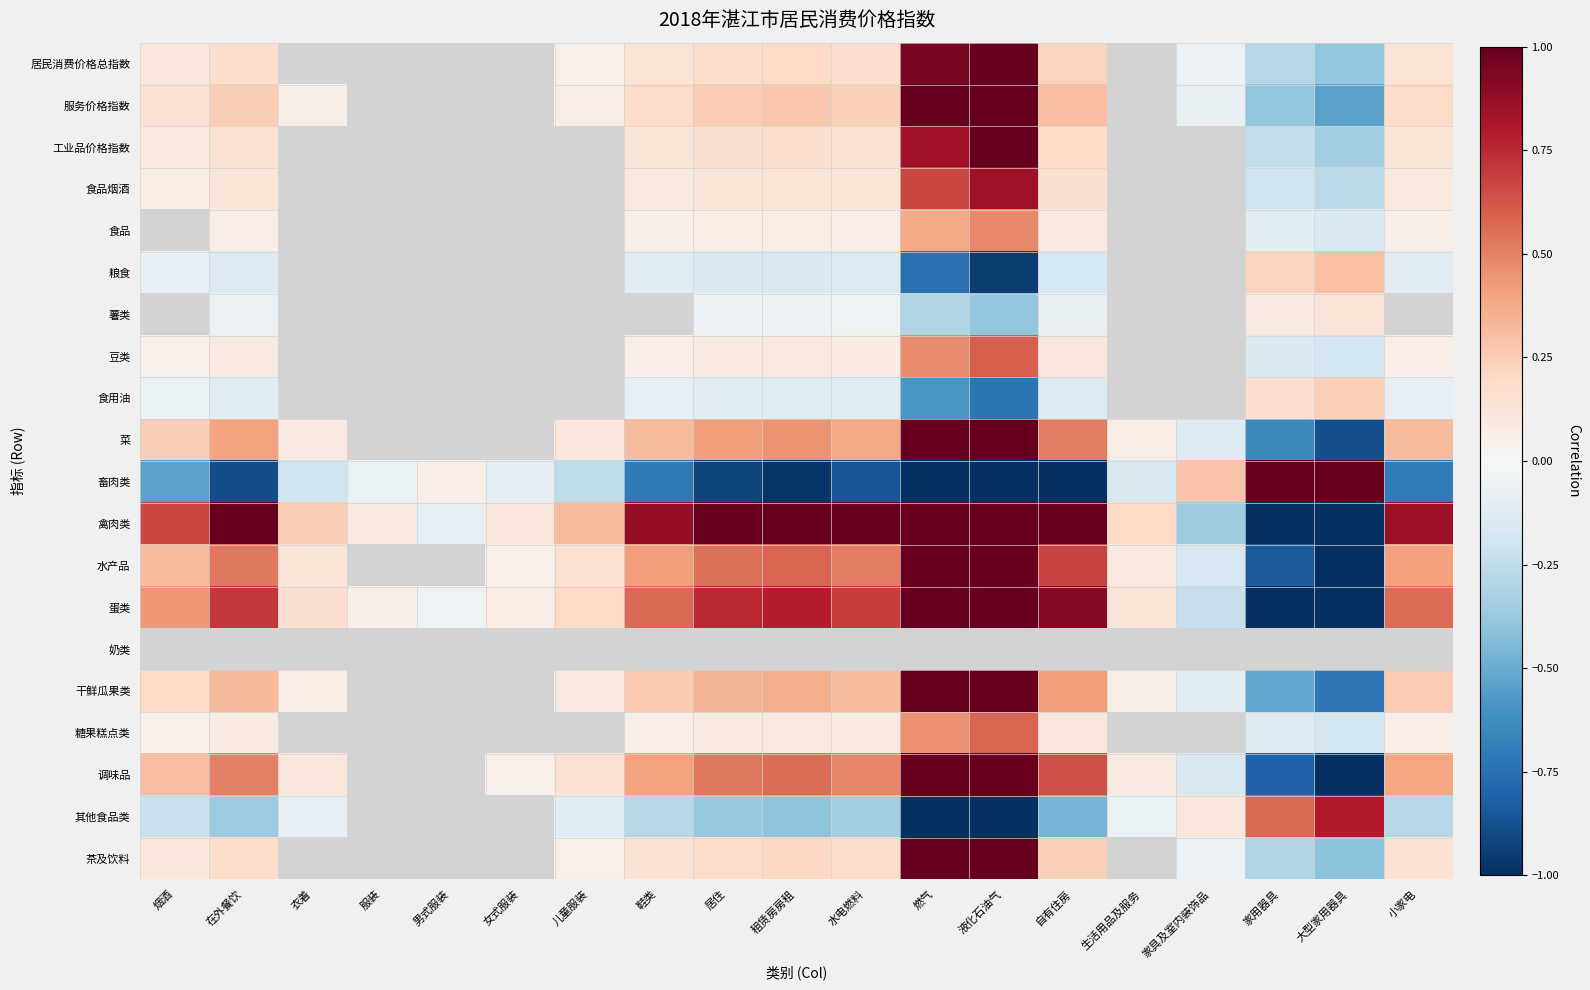

List the series in order of their peak value, highest first.

居民消费价格总指数, 服务价格指数, 工业品价格指数, 食品, 薯类, 菜, 畜肉类, 禽肉类, 水产品, 蛋类, 食品烟酒, 豆类, 食用油, 奶类, 干鲜瓜果类, 调味品, 茶及饮料, 其他食品类, 糖果糕点类, 粮食